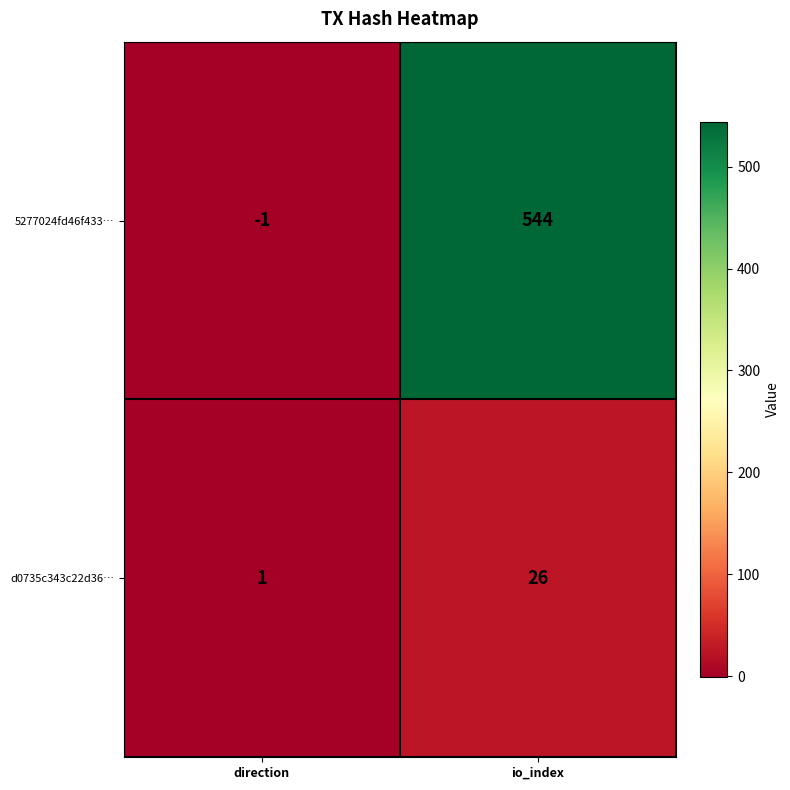

Which category has the lowest value across all series?

direction